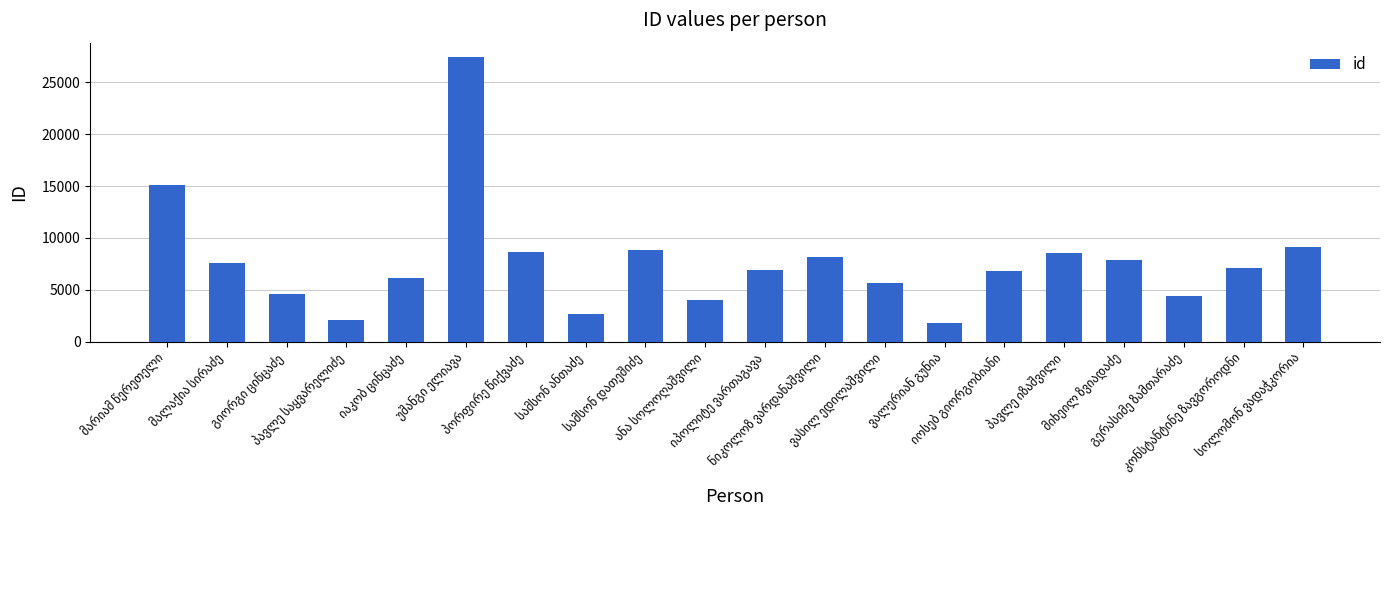

What is the greatest value displayed?

27449